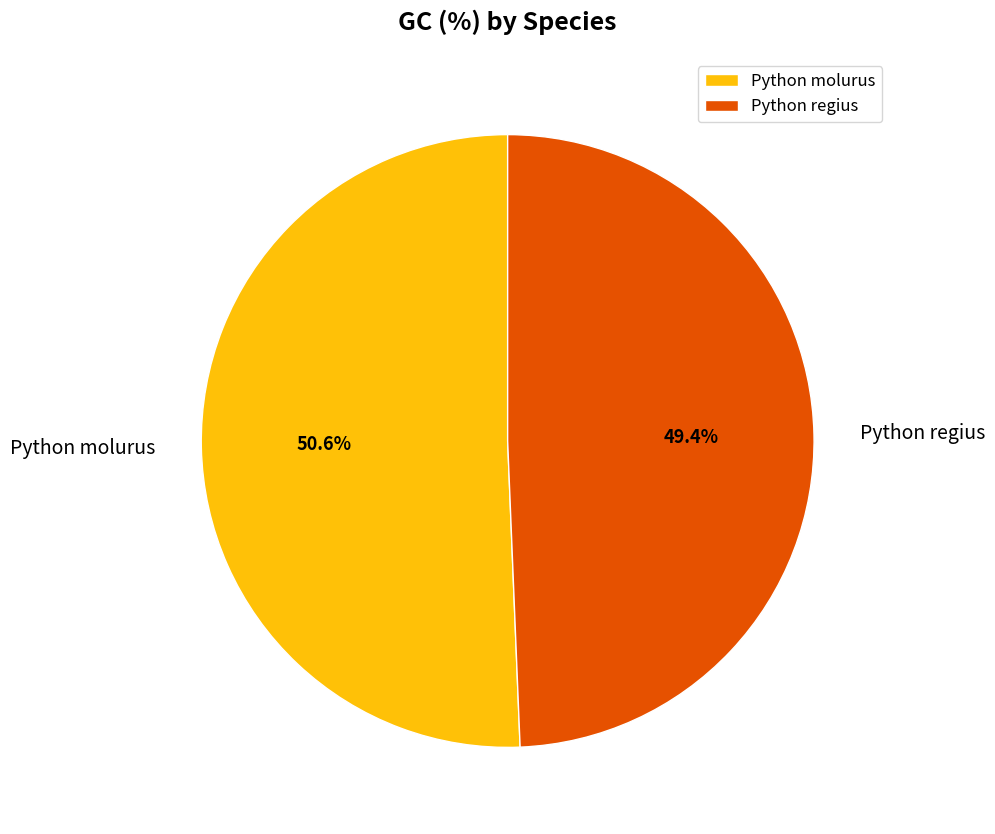

What is the largest slice in the pie chart?

Python molurus